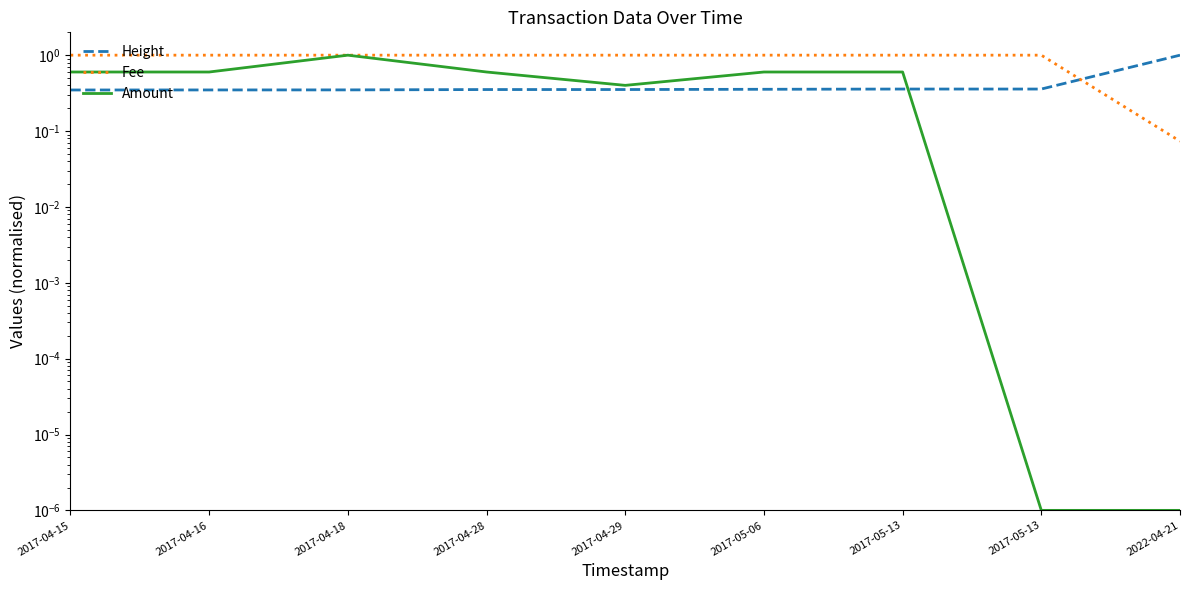

How many Height values are between 0 and 1?

9